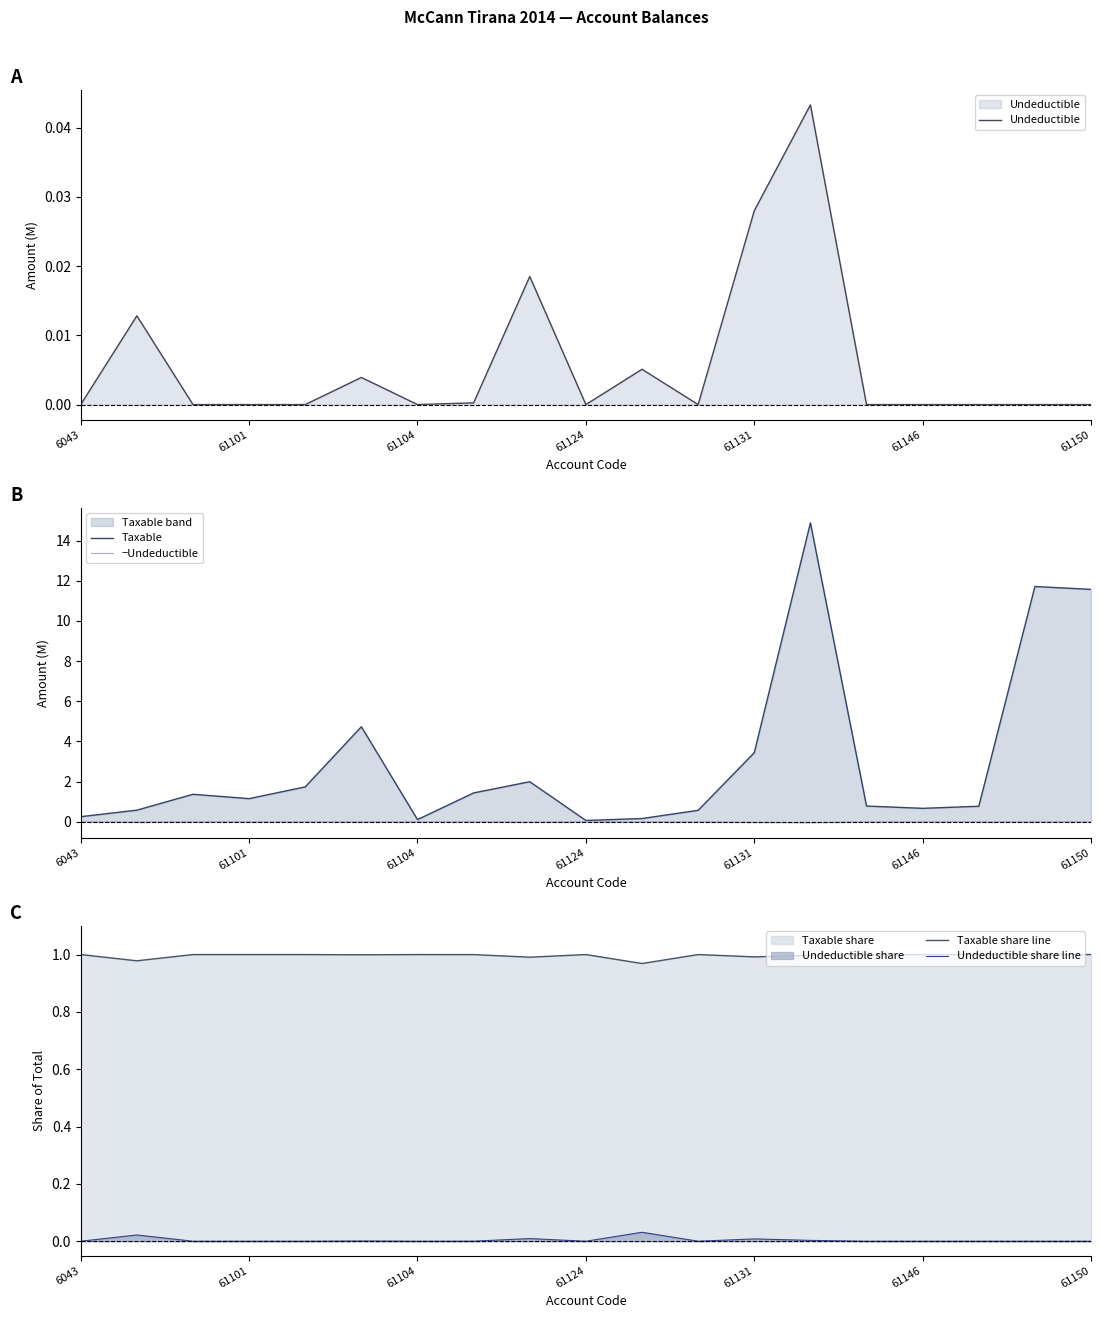

Reading left to right, what are all the values shown in this chart?

Undeductible: 0.0	0.0	0.0	0.0	0.0	0.0	0.0	0.0	0.0	0.0	0.0	0.0	0.0	0.0	0.0	0.0	0.0	0.0	0.0
Taxable: 0.3	0.6	1.4	1.1	1.7	4.7	0.1	1.4	2.0	0.1	0.2	0.6	3.4	14.9	0.8	0.7	0.8	11.7	11.6
−Undeductible: -0.0	-0.0	-0.0	-0.0	-0.0	-0.0	-0.0	-0.0	-0.0	-0.0	-0.0	-0.0	-0.0	-0.0	-0.0	-0.0	-0.0	-0.0	-0.0
Taxable share line: 1.0	1.0	1.0	1.0	1.0	1.0	1.0	1.0	1.0	1.0	1.0	1.0	1.0	1.0	1.0	1.0	1.0	1.0	1.0
Undeductible share line: 0.0	0.0	0.0	0.0	0.0	0.0	0.0	0.0	0.0	0.0	0.0	0.0	0.0	0.0	0.0	0.0	0.0	0.0	0.0